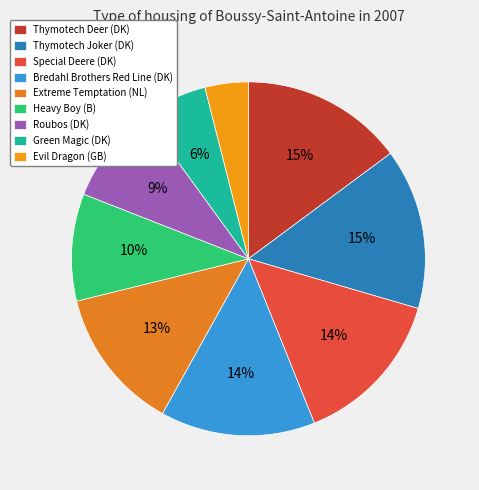

How many slices are in this pie chart?

9